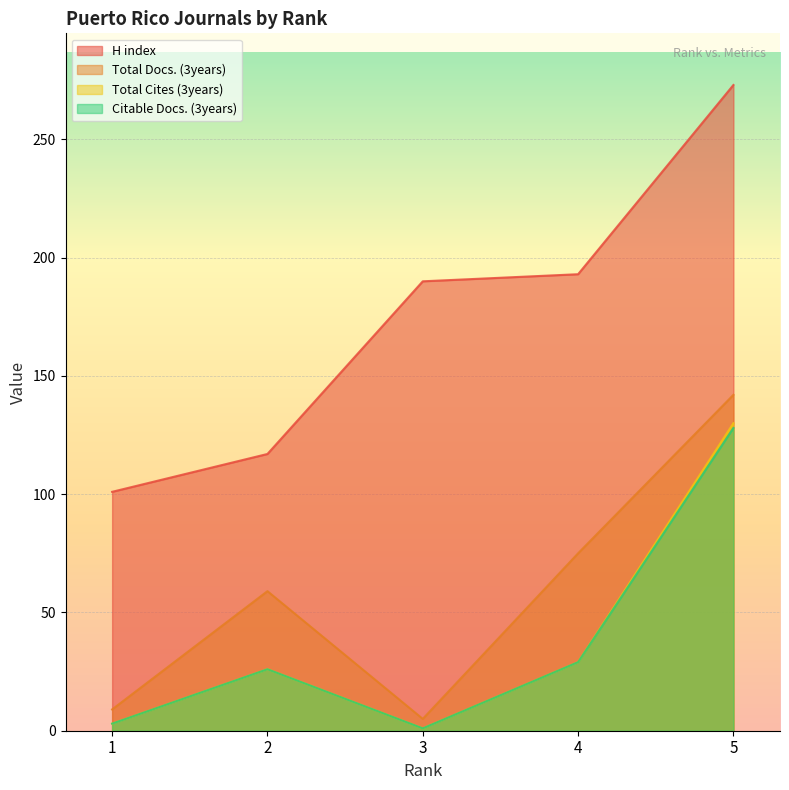

List the series in order of their peak value, lowest first.

Citable Docs. (3years), Total Cites (3years), Total Docs. (3years), H index